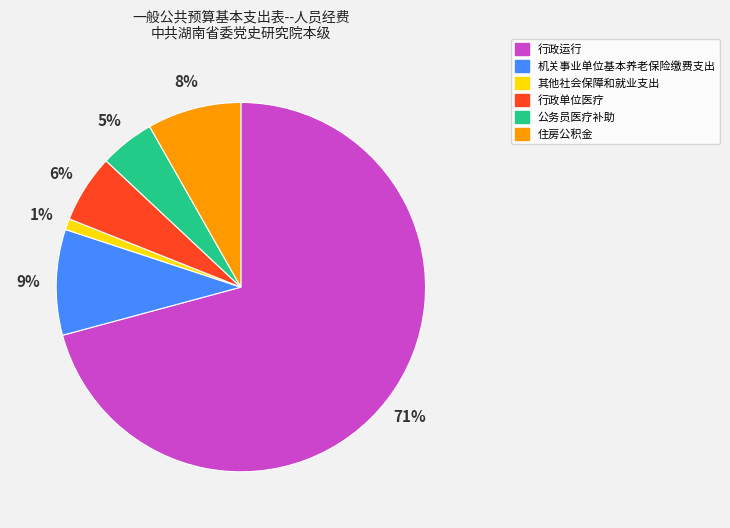

Does any single category account for the majority?

Yes